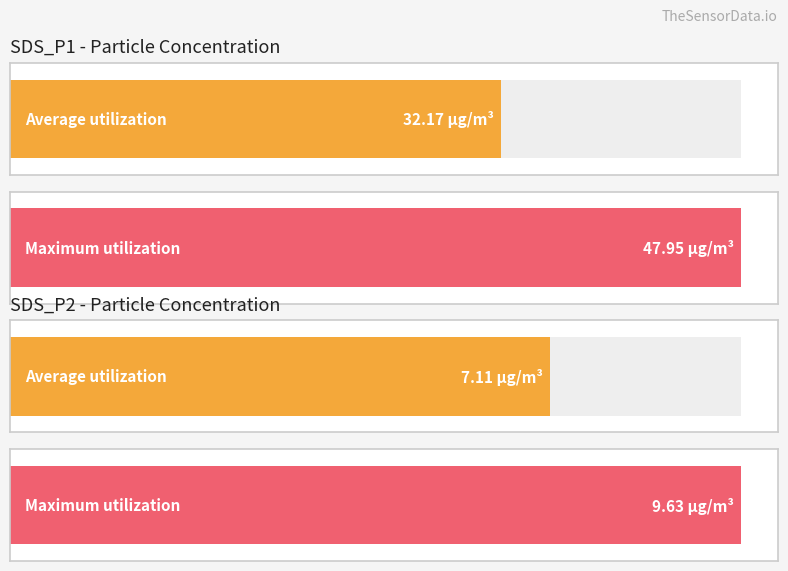

Is it true that SDS_P2 equals 2.4 at Avg SDS_P2?

False